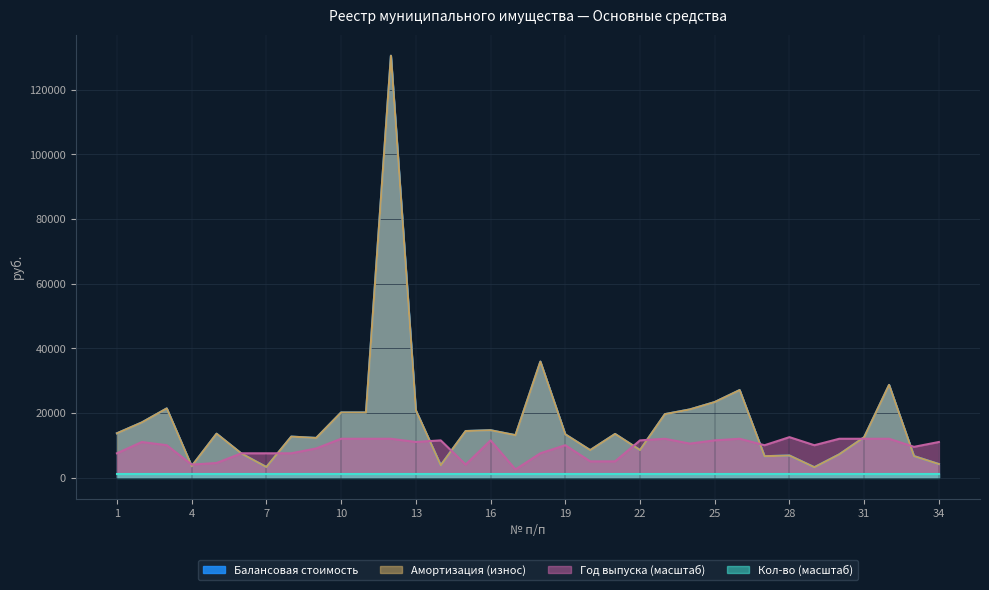

Reading left to right, what are all the values shown in this chart?

Балансовая стоимость: 13689.3	17051.0	21390.0	3512.9	13561.4	7404.1	3251.2	12661.9	12248.8	20135.0	20135.0	130563.0	20811.0	3800.0	14386.2	14639.0	13104.0	35877.6	13364.3	8477.7	13482.1	8500.0	19620.0	21074.2	23360.6	27061.0	6601.2	6810.0	3188.6	7174.0	12478.0	28663.0	6630.4	4158.0
Амортизация (износ): 13689.3	17051.0	21390.0	3512.9	13561.4	7404.1	3251.2	12661.9	12248.8	20135.0	20135.0	130563.0	20811.0	3800.0	14386.2	14639.0	13104.0	35877.6	13364.3	8477.7	13482.1	8500.0	19620.0	21074.2	23360.6	27061.0	6601.2	6810.0	3188.6	7174.0	12478.0	28663.0	6630.4	4158.0
Год выпуска: 7500.0	11000.0	10000.0	4000.0	4500.0	7500.0	7500.0	7500.0	9000.0	12000.0	12000.0	12000.0	11000.0	11500.0	4000.0	11500.0	2500.0	7500.0	10000.0	5000.0	5000.0	11500.0	12000.0	10500.0	11500.0	12000.0	10000.0	12500.0	10000.0	12000.0	12000.0	12000.0	9500.0	11000.0